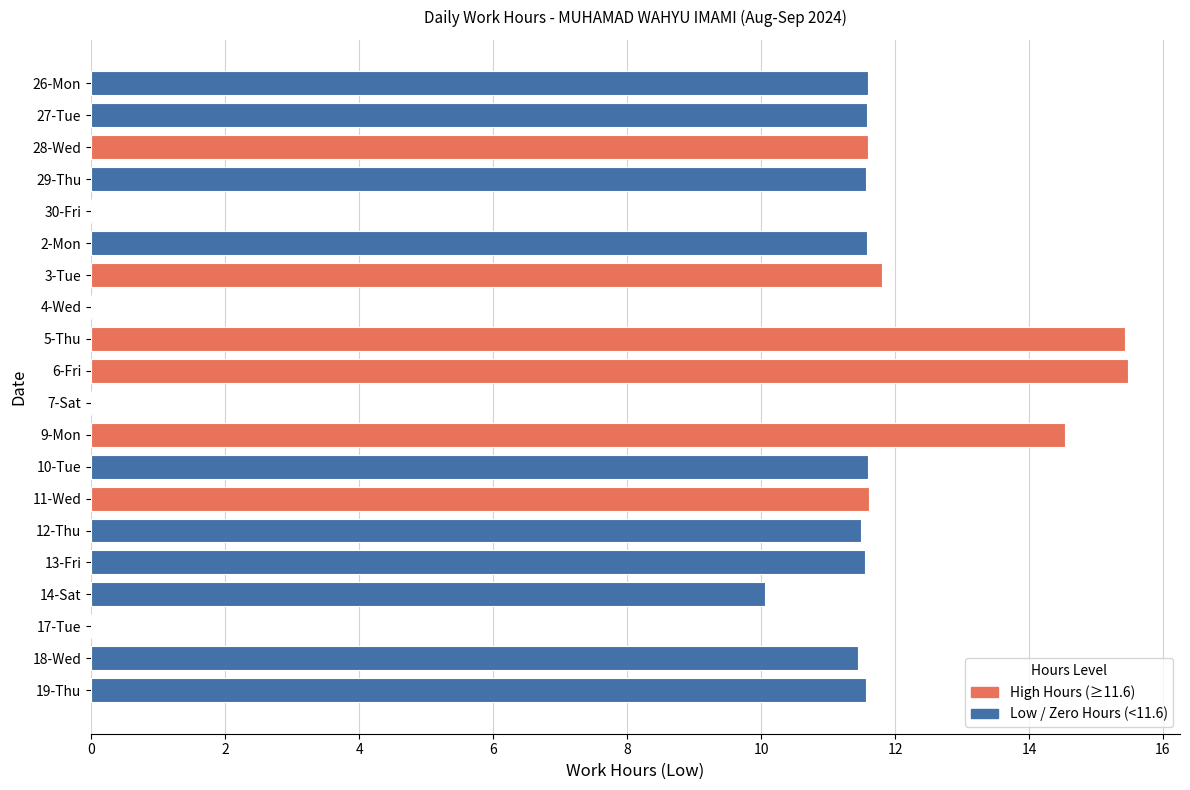

Approximately how many times larger is the value at 2-Mon compared to 28-Wed?

1.0